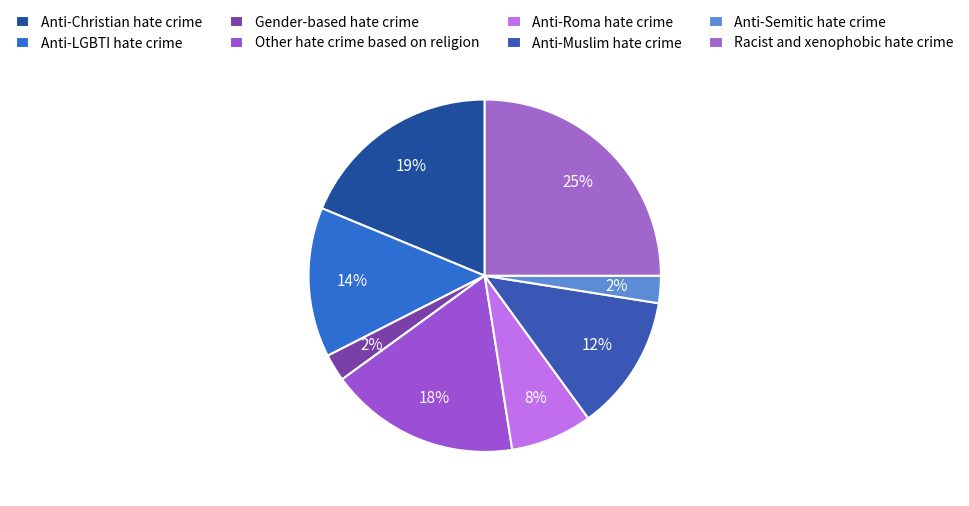

What is the ratio of the value at Anti-Christian hate crime to the value at Racist and xenophobic hate crime?

0.8